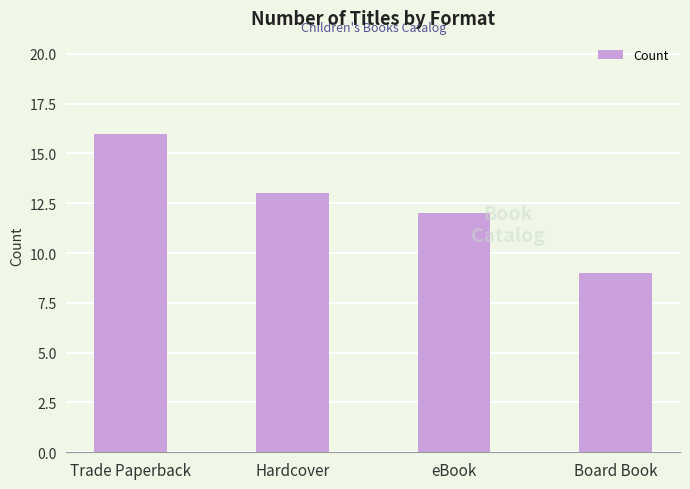

Approximately how many times larger is the value at Hardcover compared to eBook?

1.1